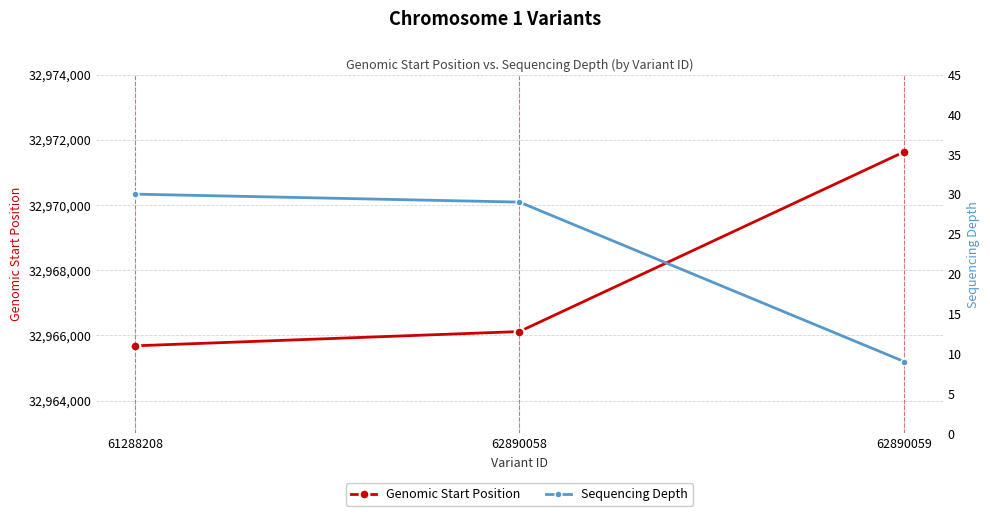

Where is Genomic Start Position nearest to the value 32968656?

62890058